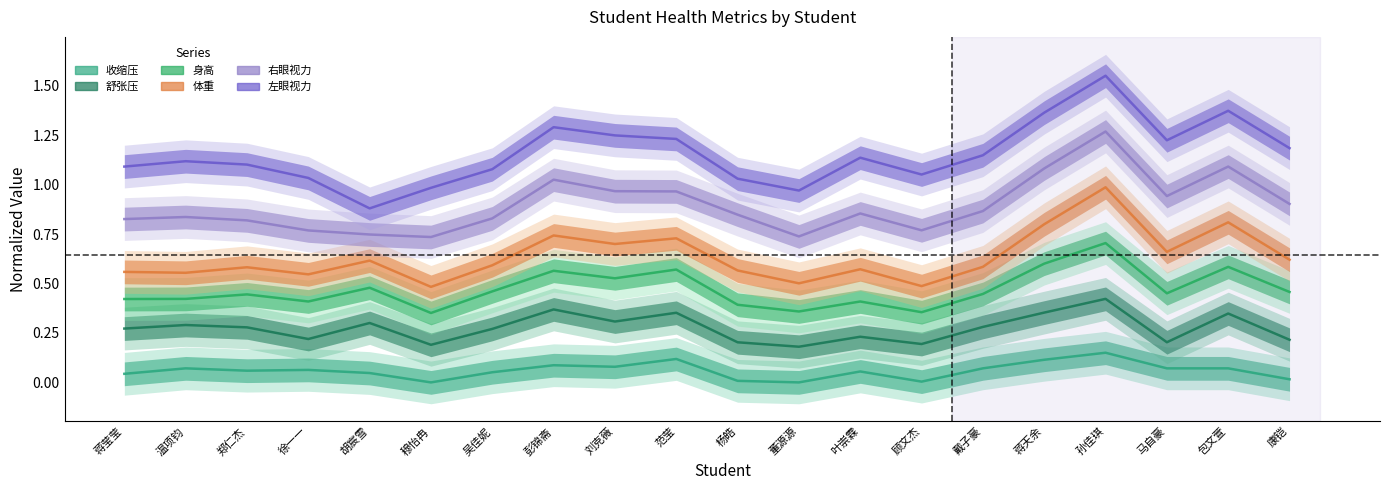

How many distinct data groups are displayed?

6